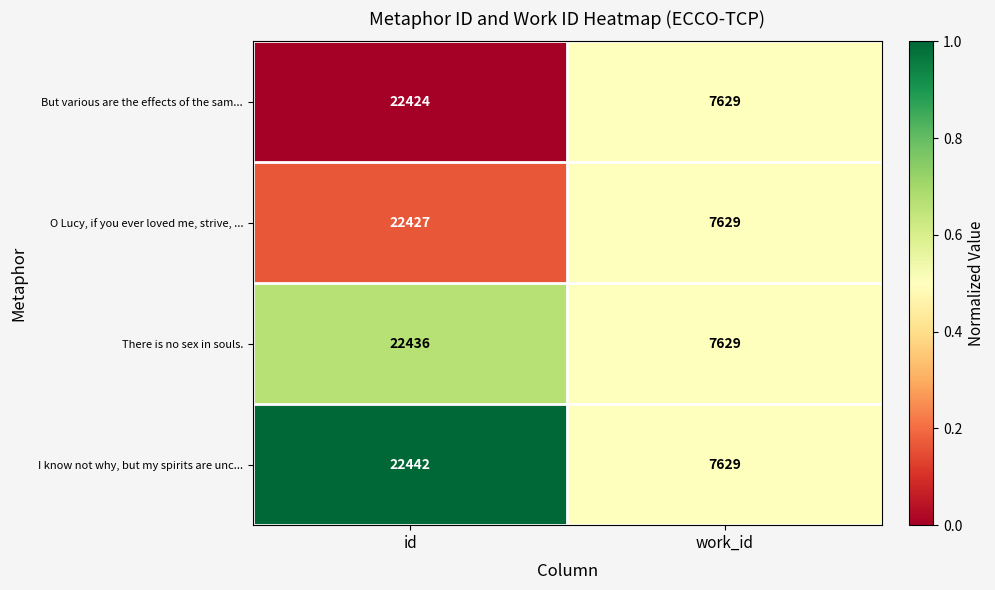

What is the total value across all series at id?

89729